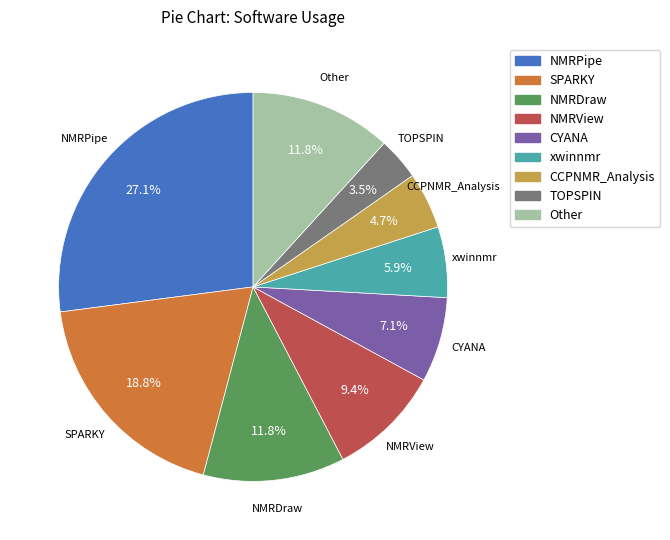

How many slices are in this pie chart?

9